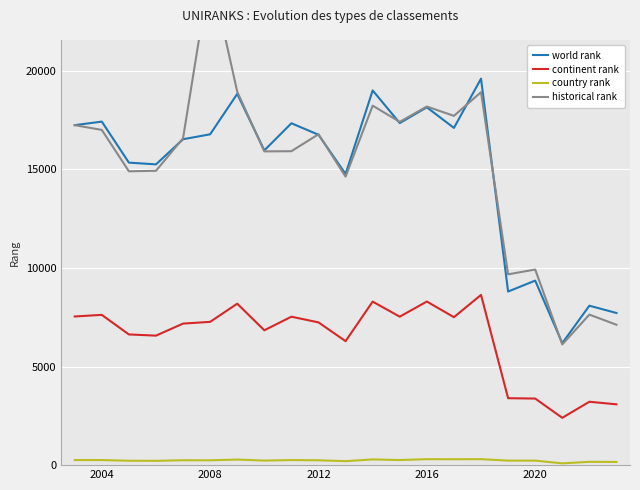

Is the value of continent rank at 2004 greater than the value of world rank at 2016?

No